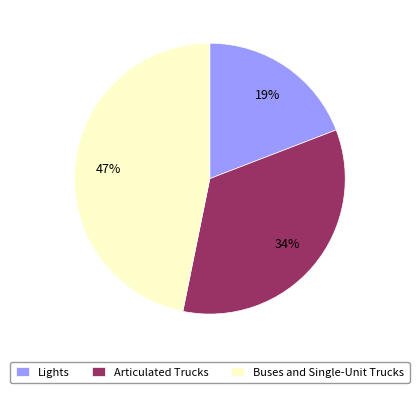

Which has a higher value, Lights or Articulated Trucks?

Articulated Trucks